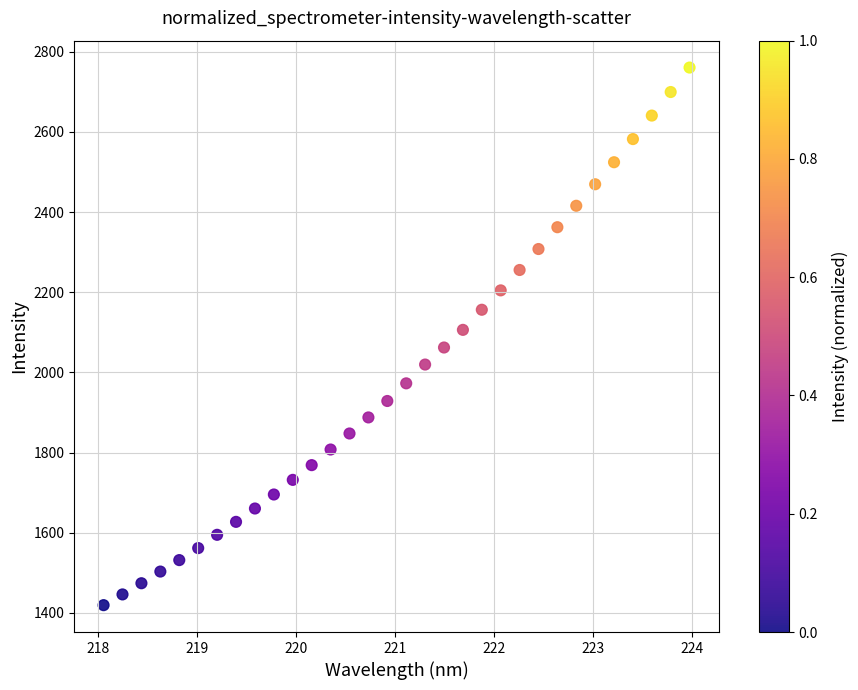

What is the range of Y values (max minus min)?

1341.0